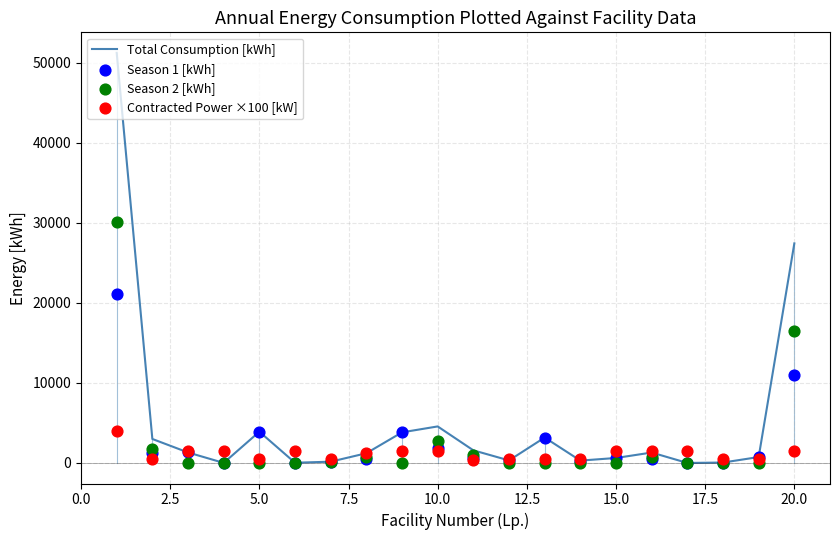

Which series has the largest total across all categories?

Total Consumption [kWh]